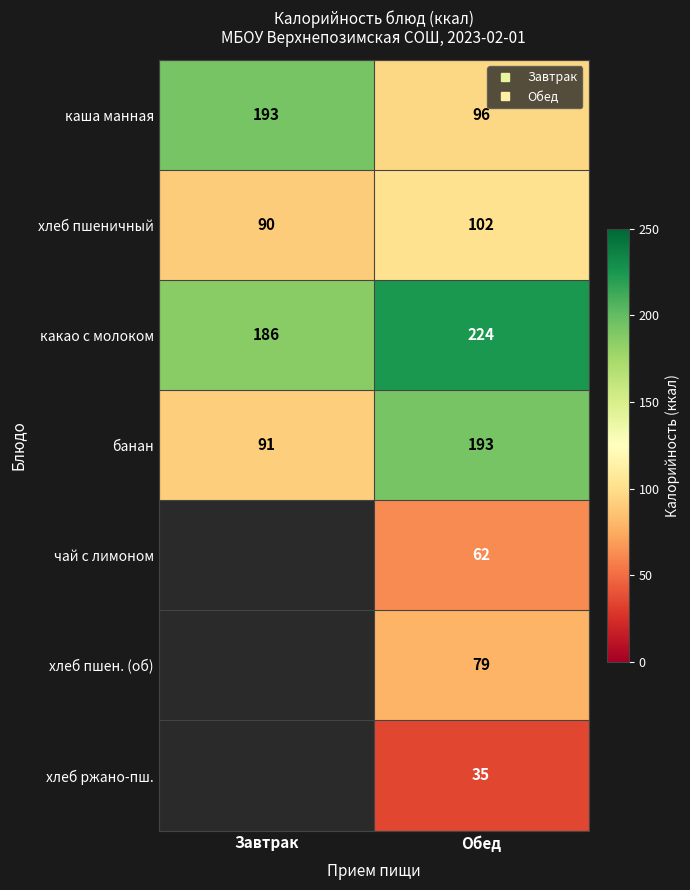

Between Завтрак and Обед, which is larger?

Завтрак